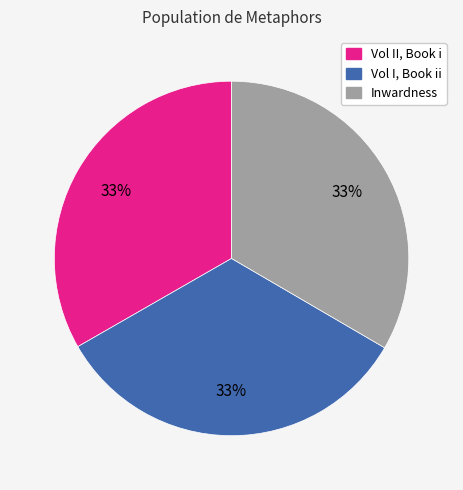

Does Inwardness represent more than half of the total?

No